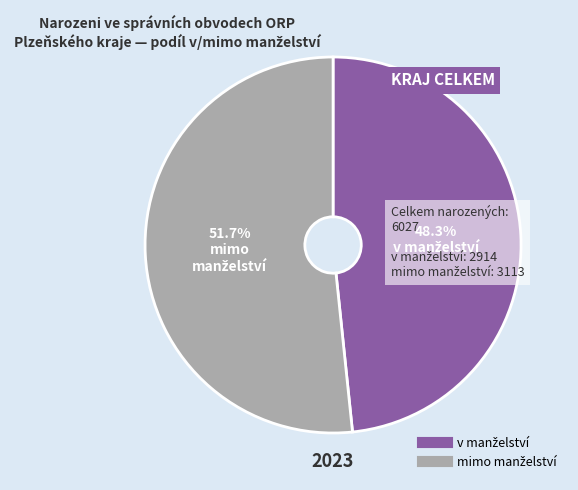

Does any single category account for the majority?

Yes